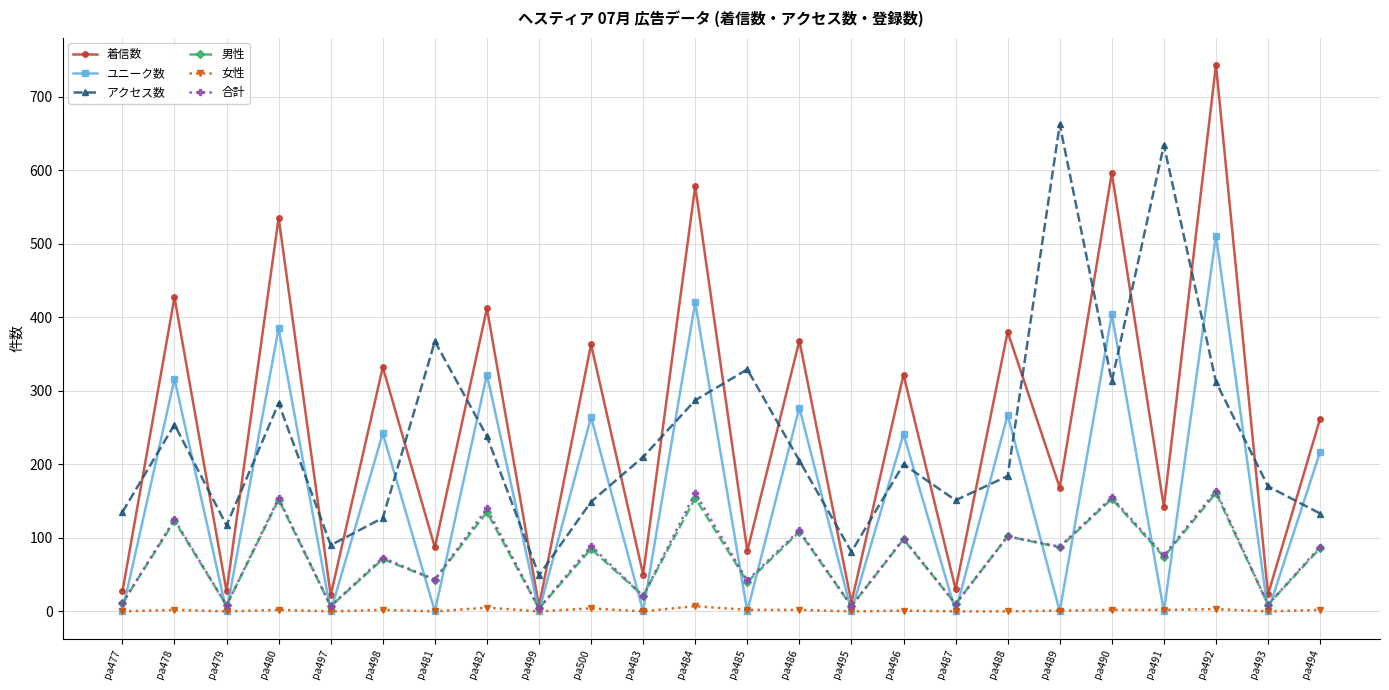

Which category has the highest value in the ユニーク数 series?

pa492